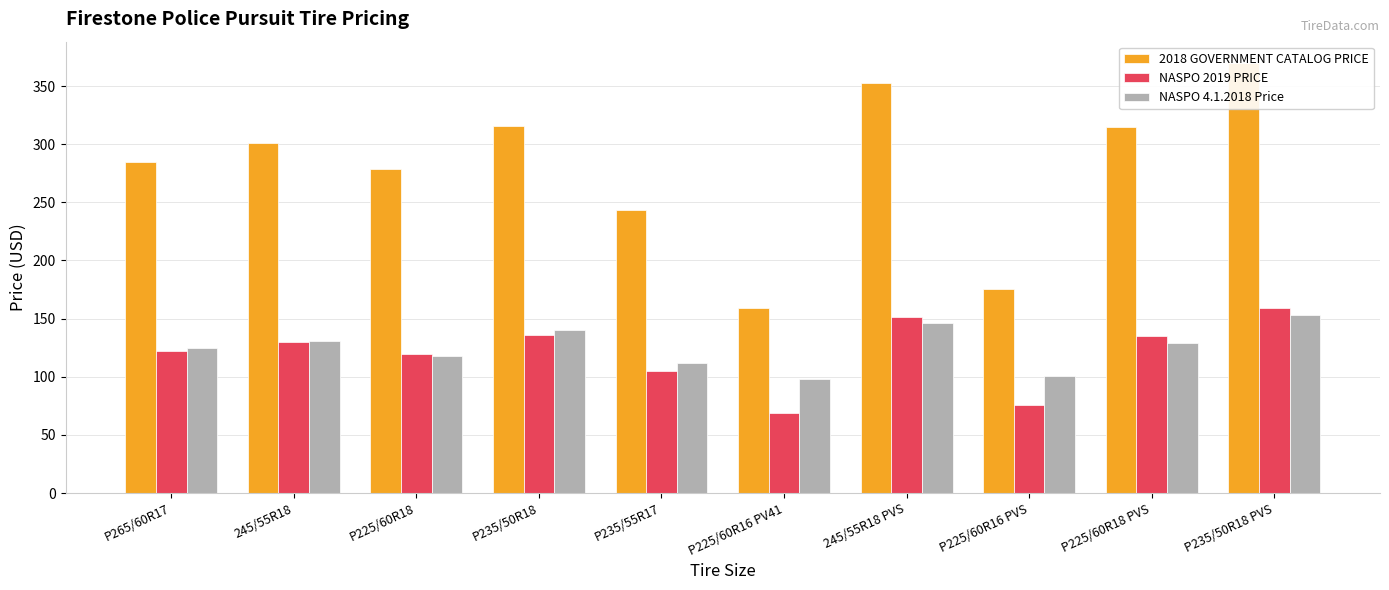

At 245/55R18 PVS, list the series in order from largest to smallest.

2018 GOVERNMENT CATALOG PRICE, NASPO 2019 PRICE, NASPO 4.1.2018 Price